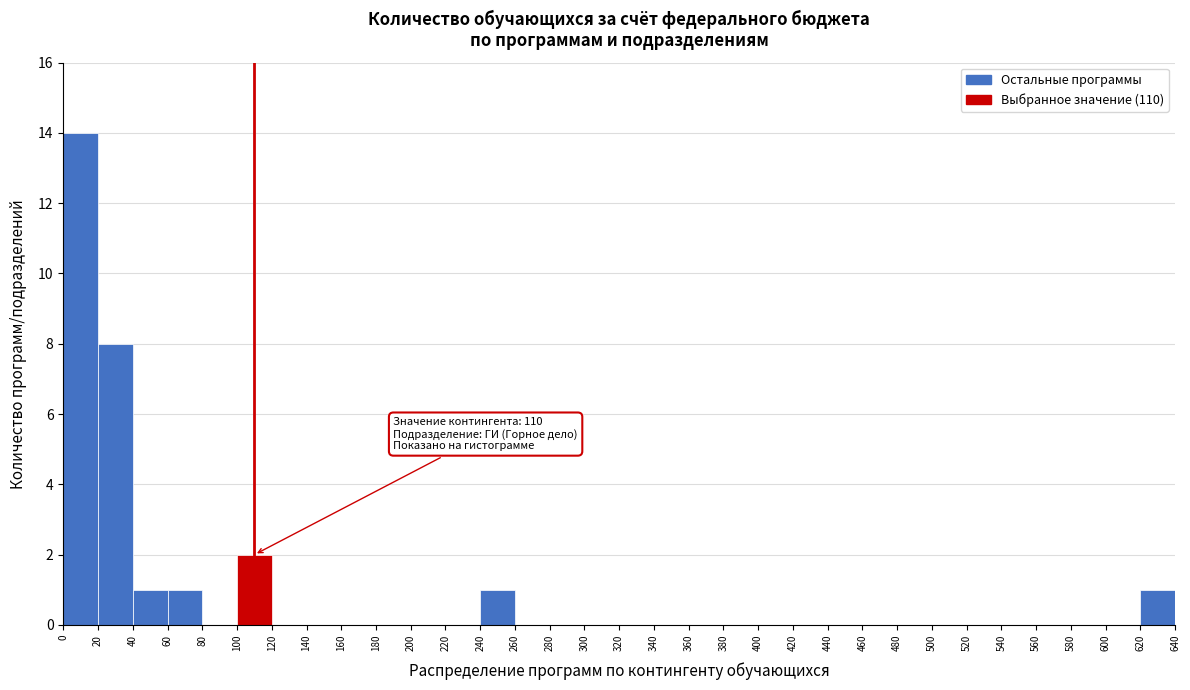

Over which range of the x-axis is the bar tallest?

0 to 20